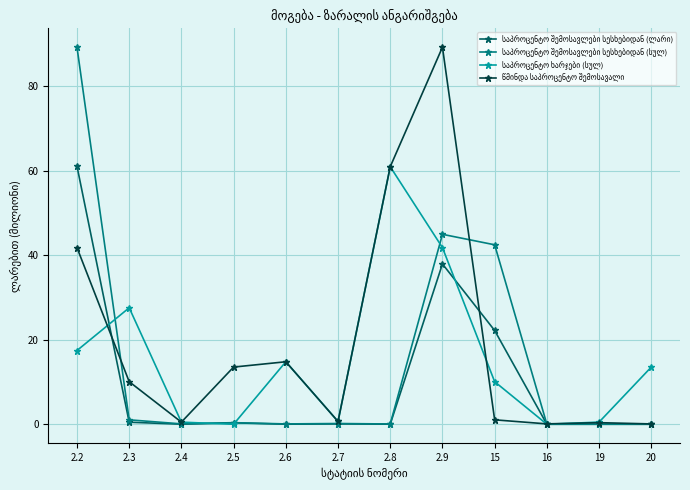

At how many categories does at least one series exceed 49?

3